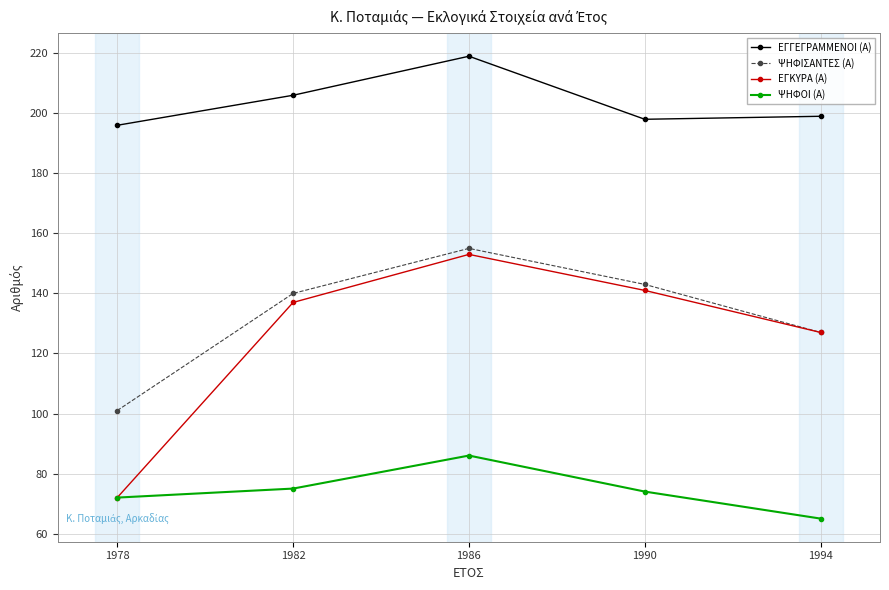

What is the value of the ΨΗΦΙΣΑΝΤΕΣ (Α) point at the 1st from the left?

101